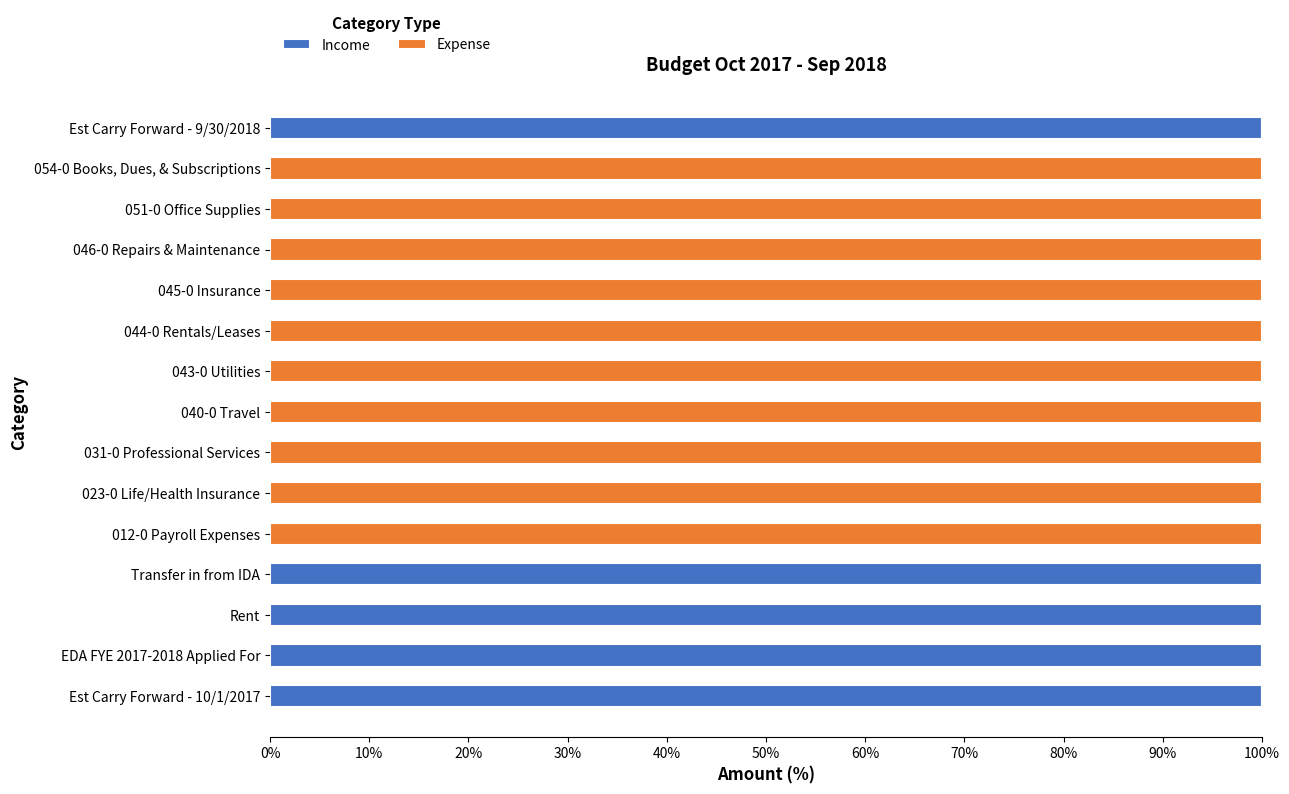

True or false: Income has a value of 0 at 046-0 Repairs & Maintenance.

True